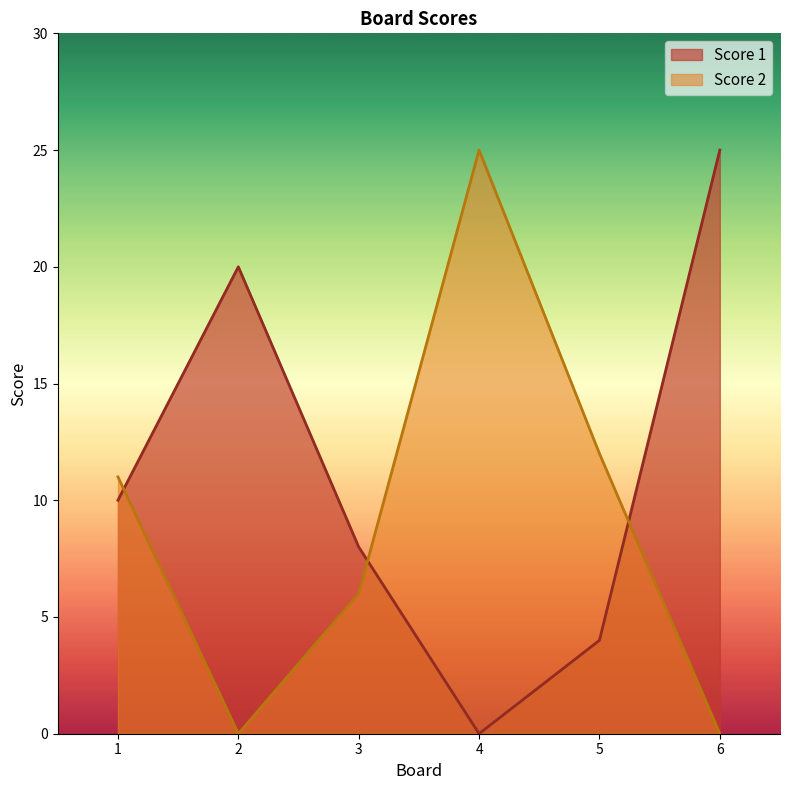

What is the difference between the highest and lowest values at 6?

25